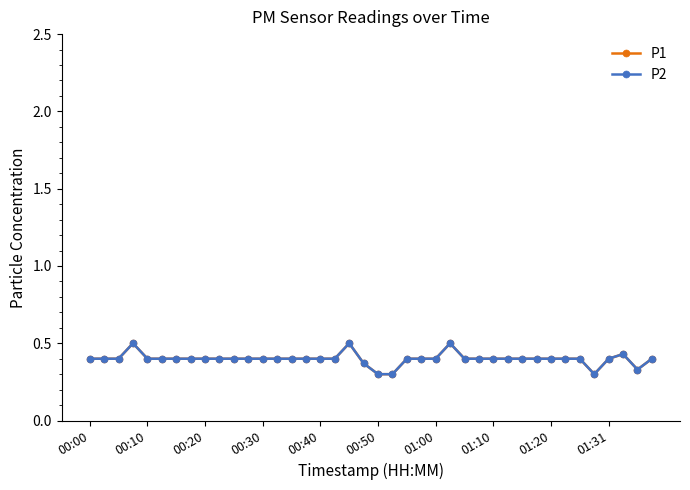

What is the sum of all P1 values?

15.9